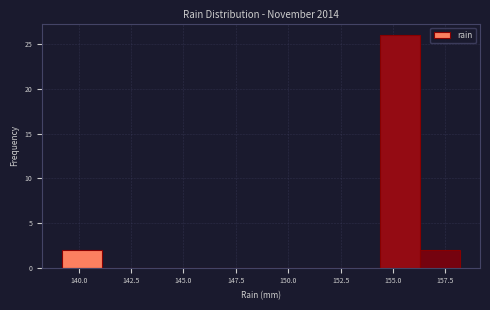

Around what value on the x-axis is the tallest bar? Give the approximate position of its centre, as read against the axis.

155.5